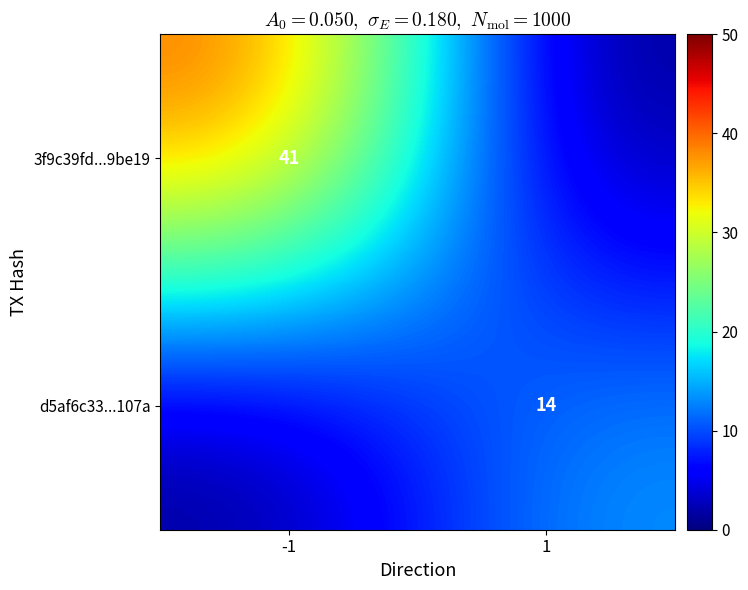

Is the value of d5af6c33...107a at 1 greater than the value of 3f9c39fd...9be19 at -1?

No